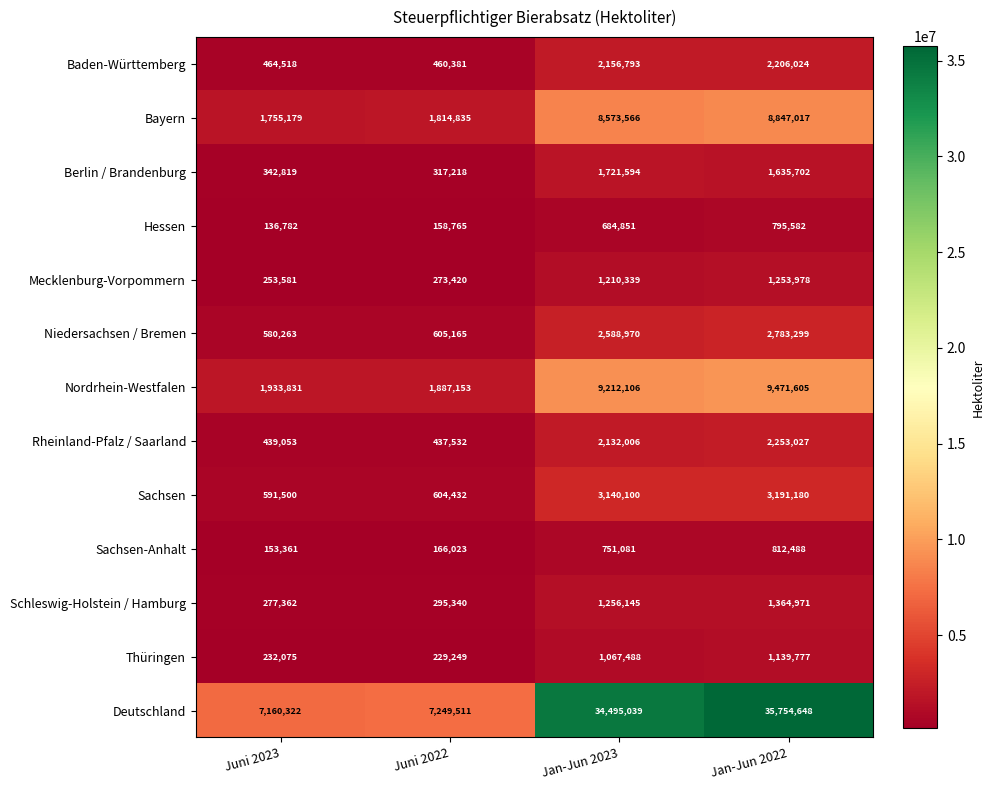

Which category has the highest value in the Mecklenburg-Vorpommern series?

Jan-Jun 2022